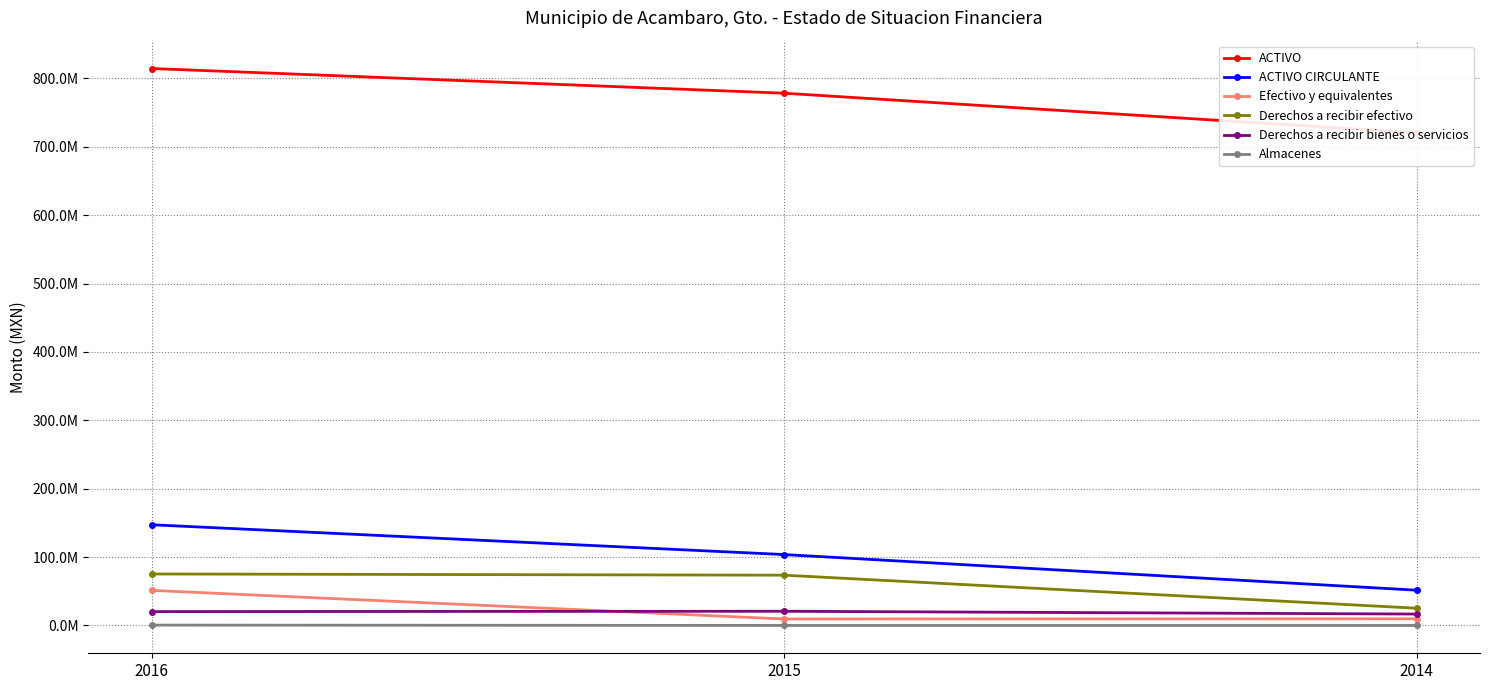

What is the average value of the Almacenes series?

157831.3